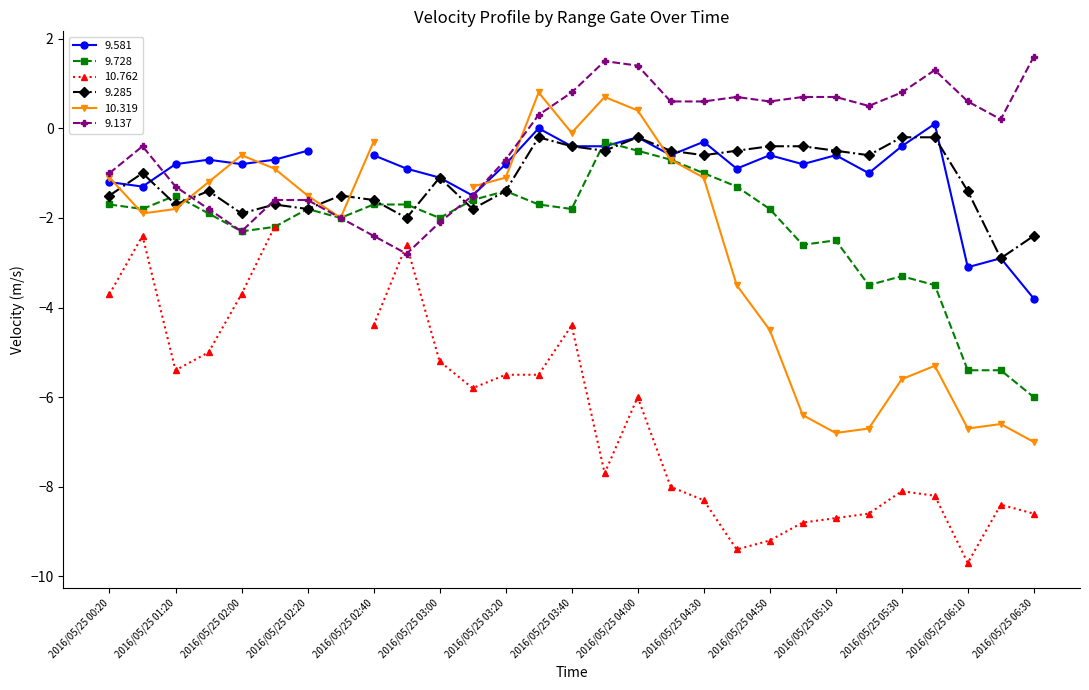

What is the value of the 9.137 point at the 24th from the left?

0.5